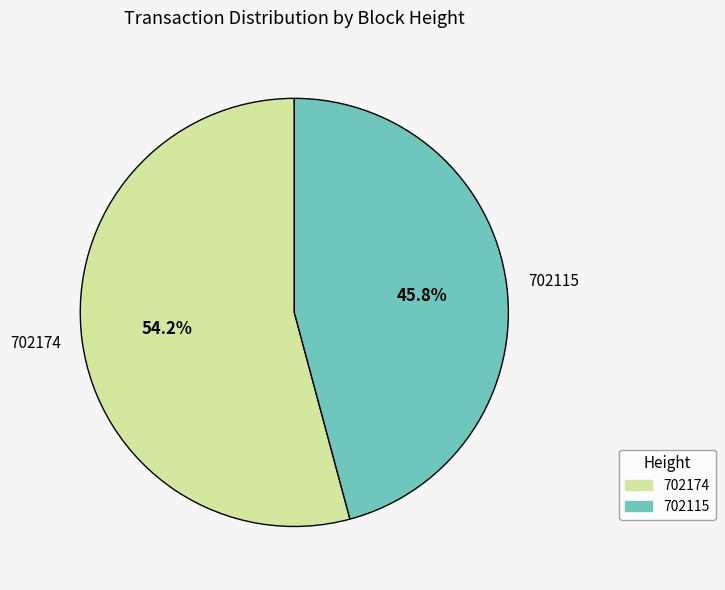

What is the ratio of the value at 702174 to the value at 702115?

1.2